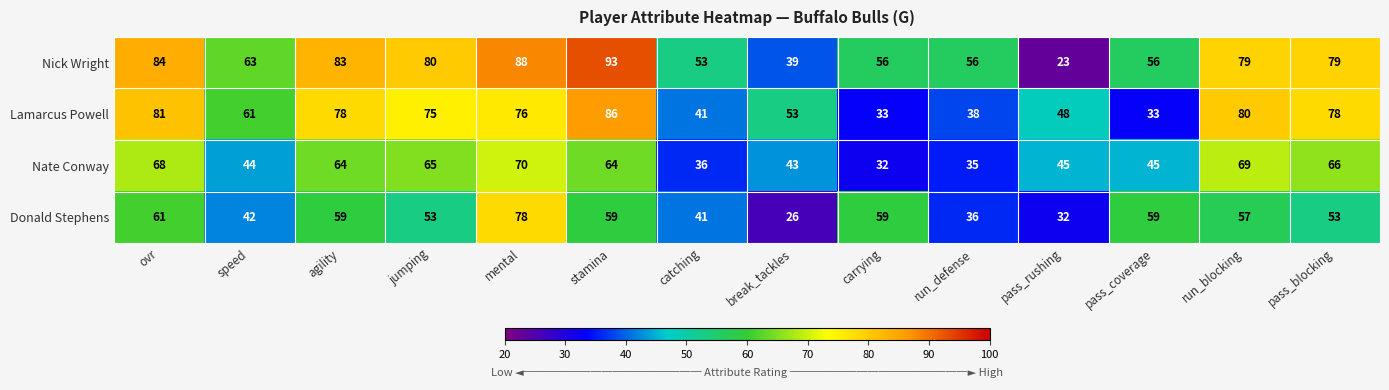

Between speed and run_blocking, which series saw the biggest shift?

Nate Conway